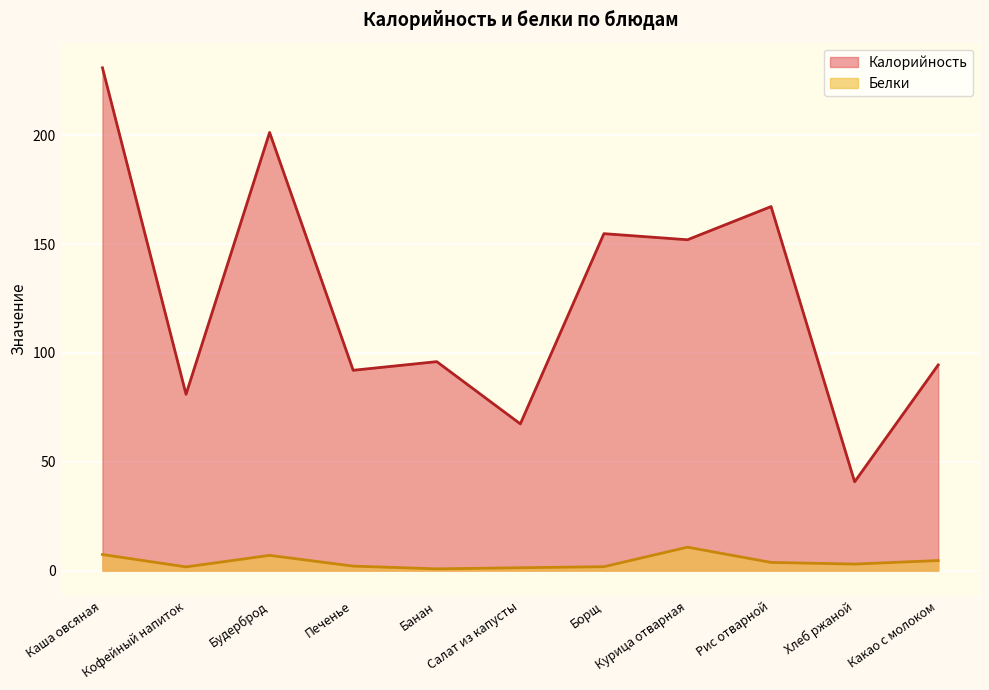

How many lines are shown in the chart?

2